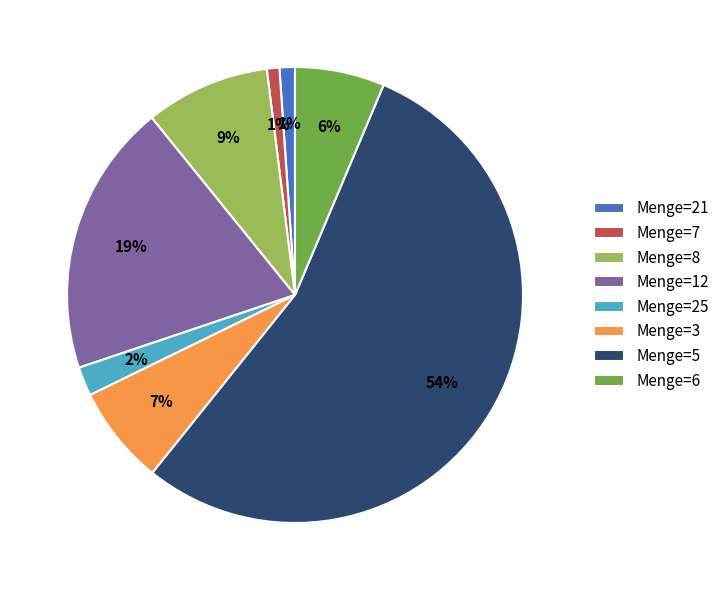

Which slice is the largest?

Menge=5